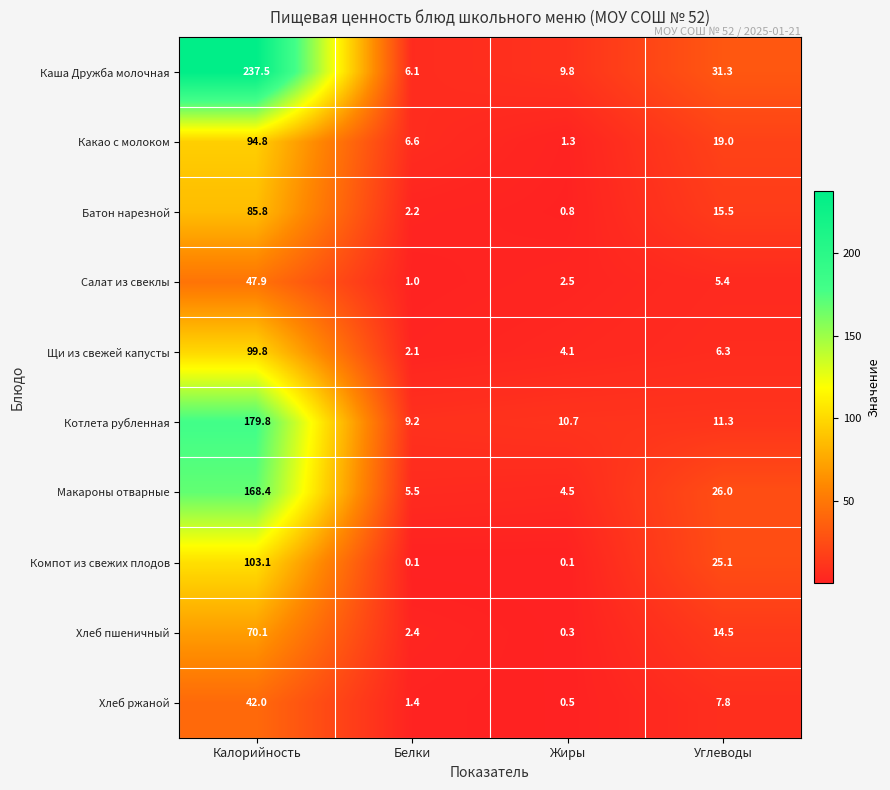

List the series in order of their peak value, highest first.

Каша Дружба молочная, Котлета рубленная, Макароны отварные, Компот из свежих плодов, Щи из свежей капусты, Какао с молоком, Батон нарезной, Хлеб пшеничный, Салат из свеклы, Хлеб ржаной